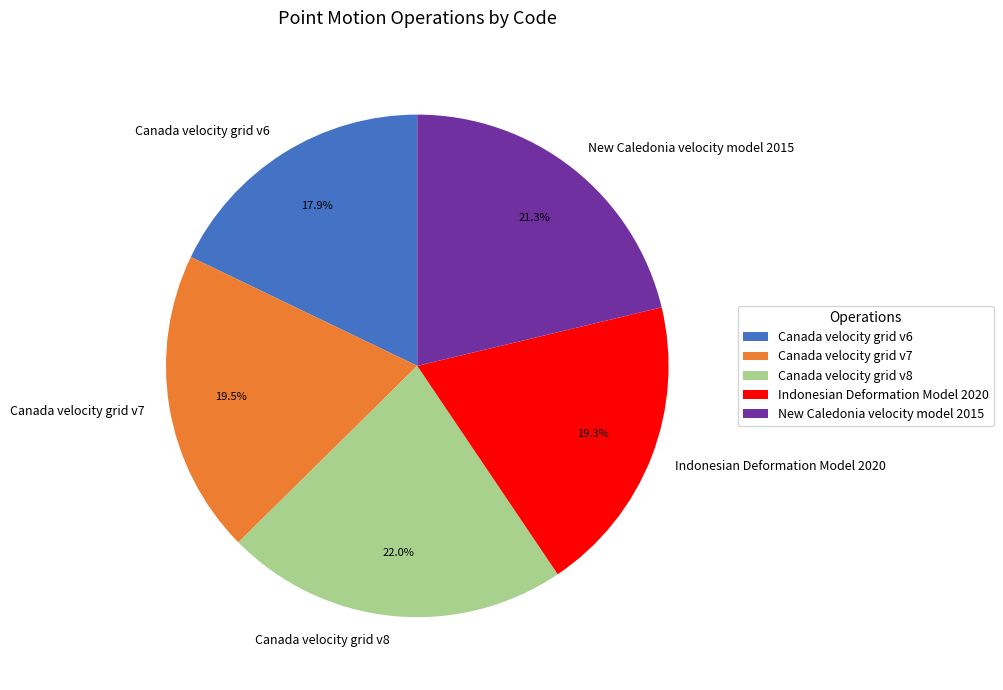

What is the largest slice in the pie chart?

Canada velocity grid v8